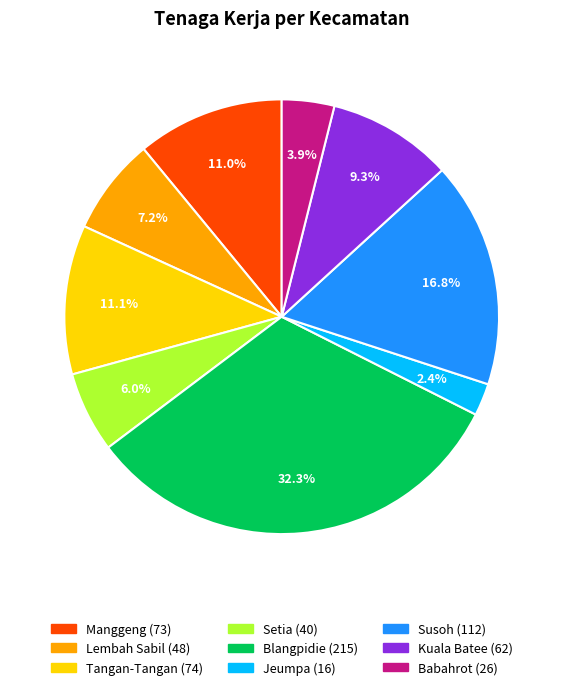

What percentage is the Tangan-Tangan slice, to the nearest percent?

11%